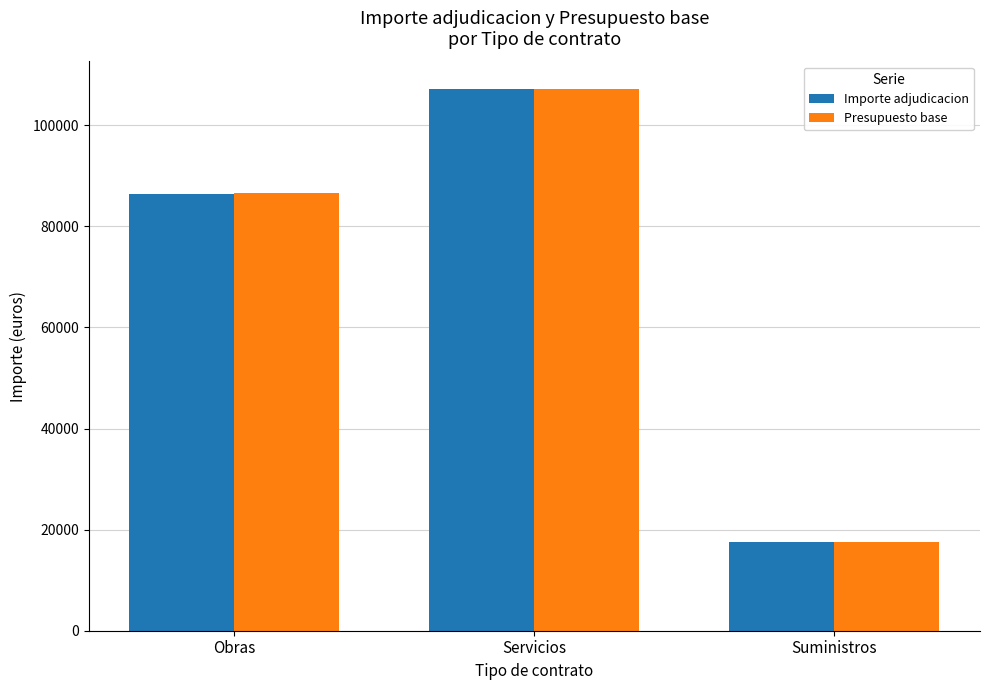

At which label does Importe adjudicacion reach its peak?

Servicios